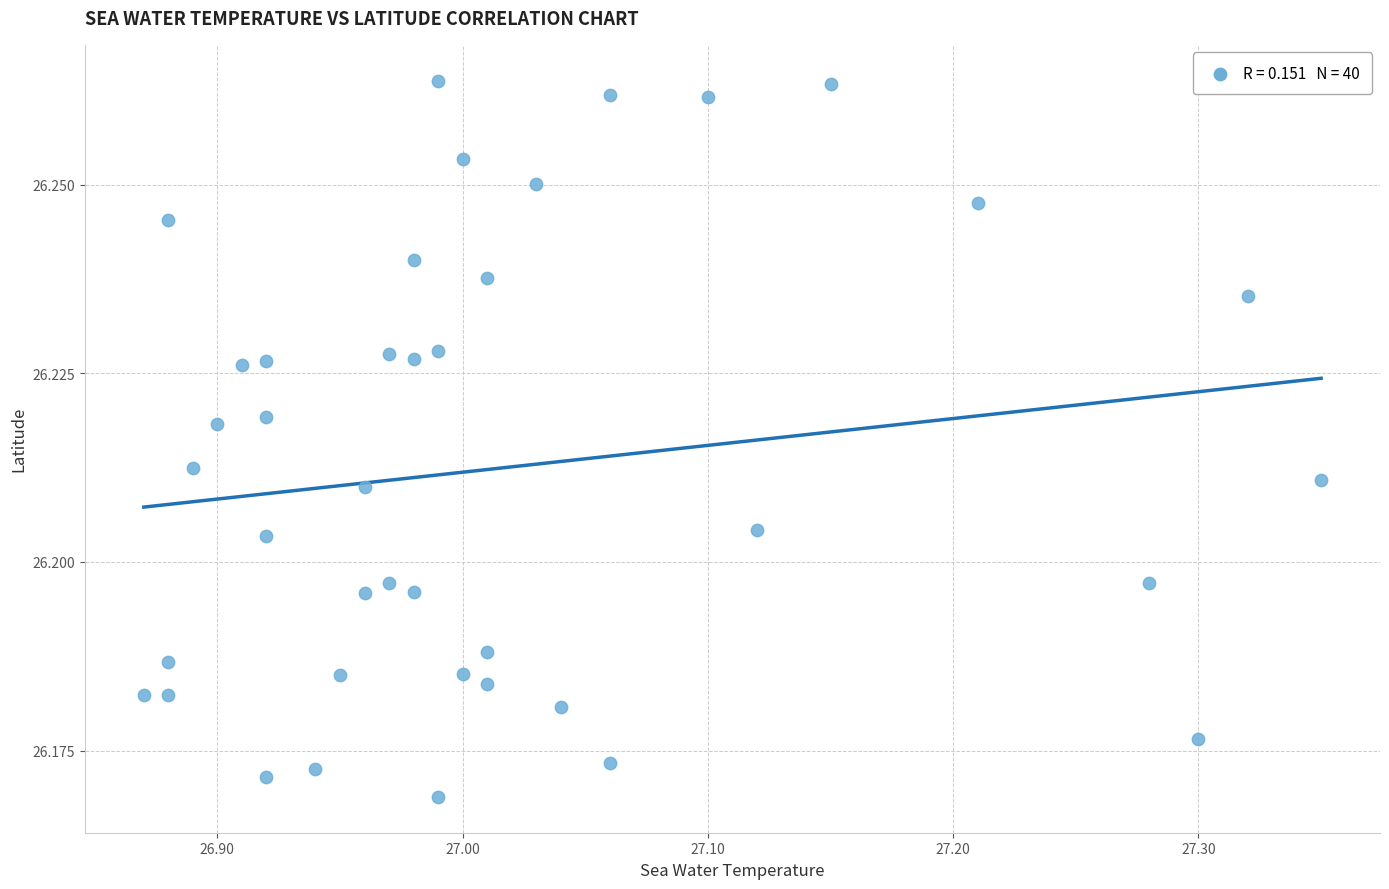

What is the range of X values (max minus min)?

0.5